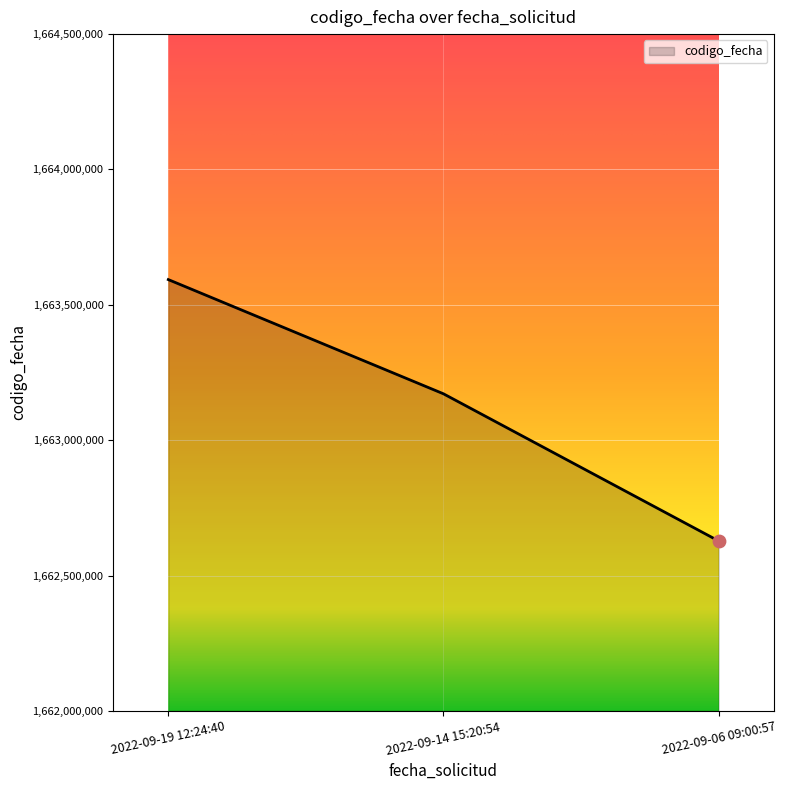

Approximately how many times larger is the value at 2022-09-06 09:00:57 compared to 2022-09-19 12:24:40?

1.0